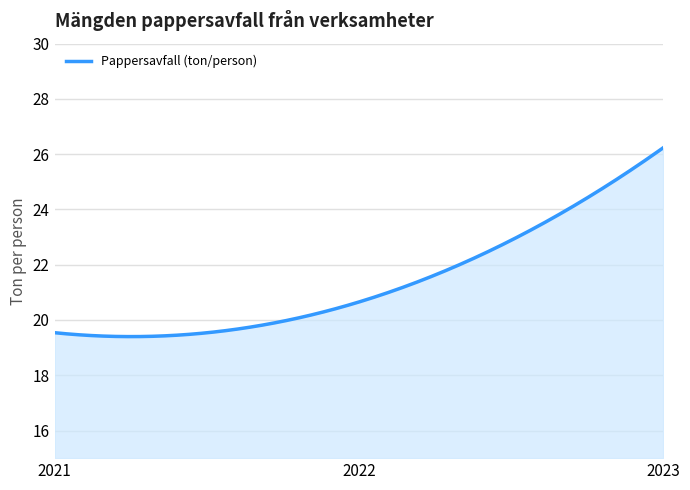

What is the greatest value displayed?

26.2